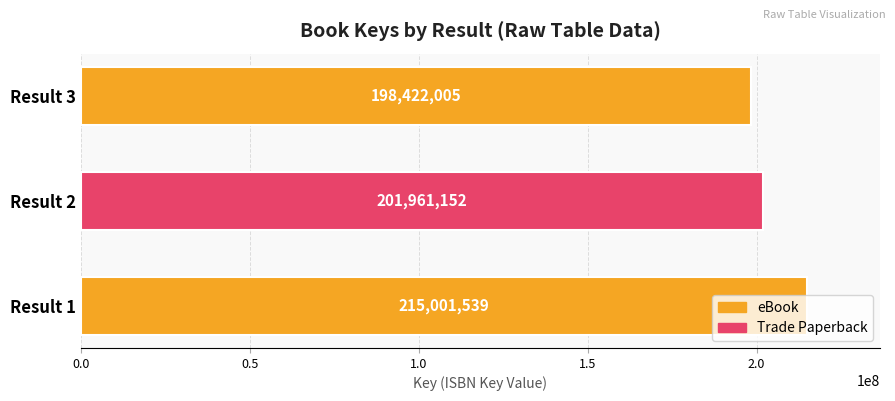

At which label is the value closest to 206711772?

Result 2